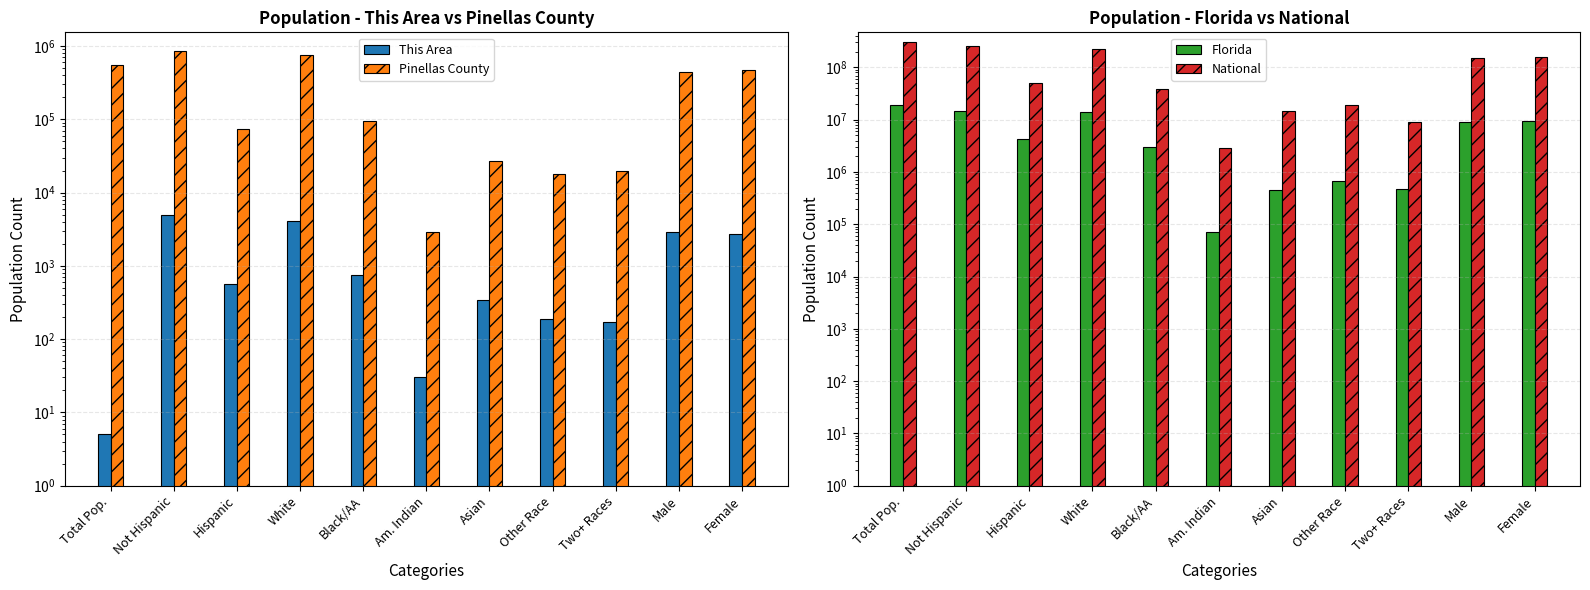

What is the minimum value shown in the chart?

5